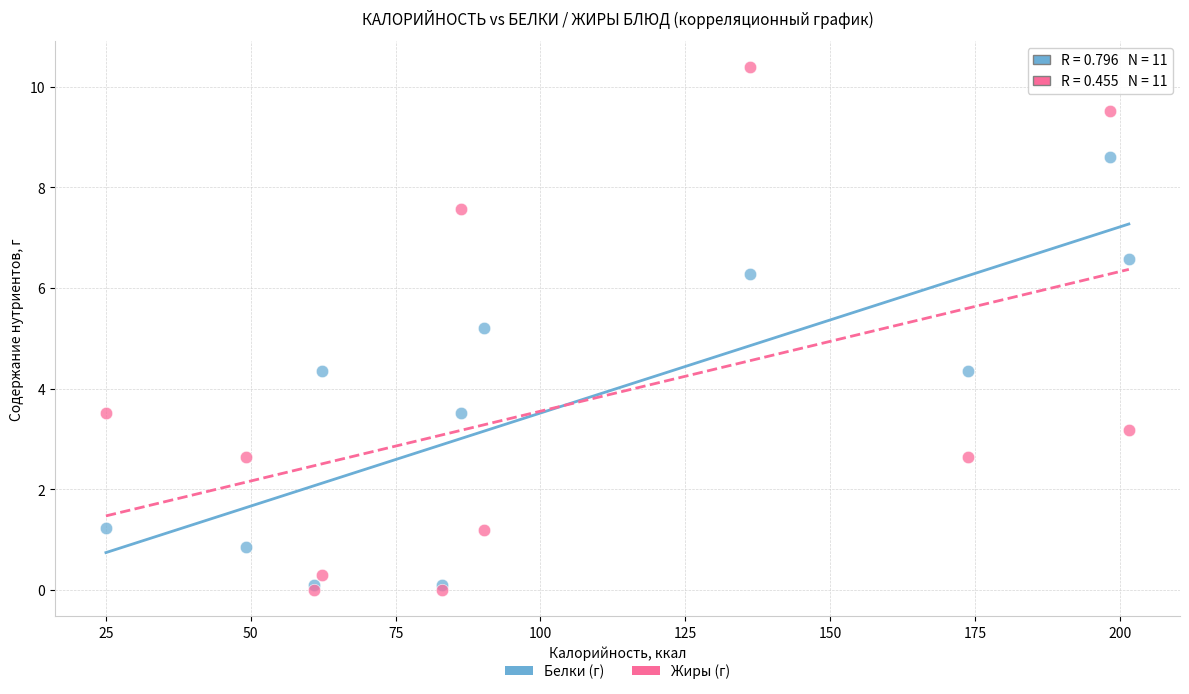

Across all series, what Y value is closest to 5?

5.2